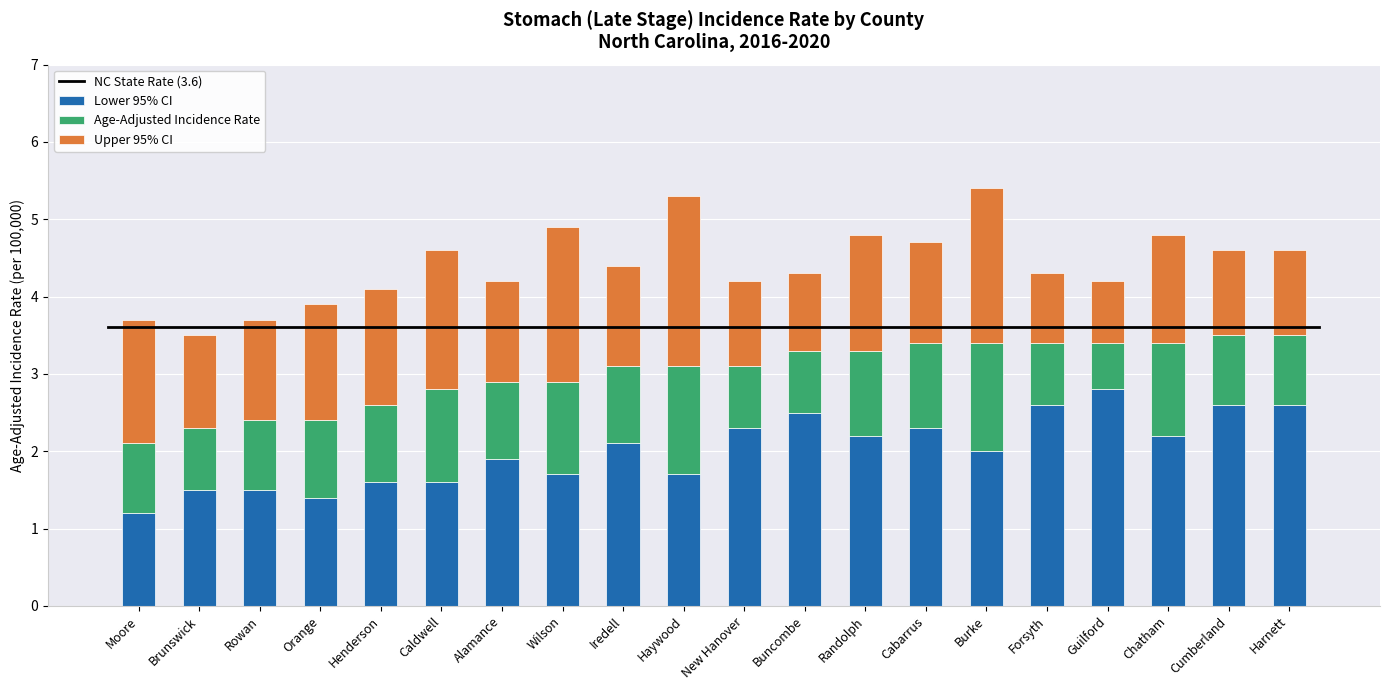

What is the difference between the second highest and minimum values in the Lower 95% CI series?

1.4